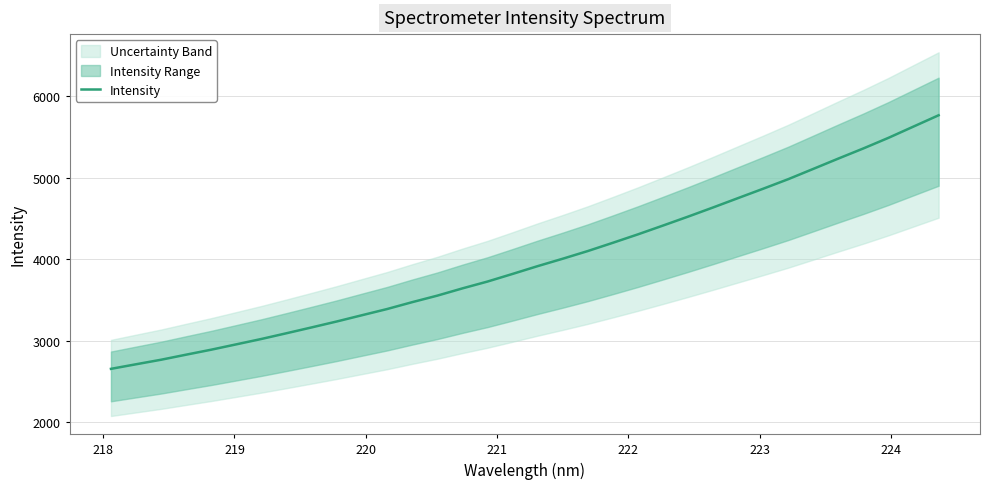

How many lines are shown in the chart?

1